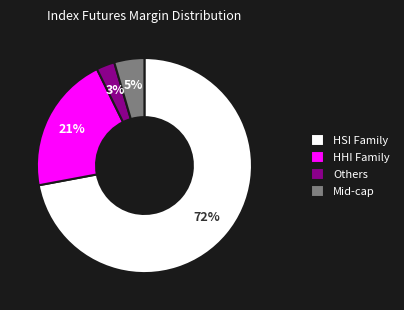

Is there any slice that represents more than half of the pie?

Yes